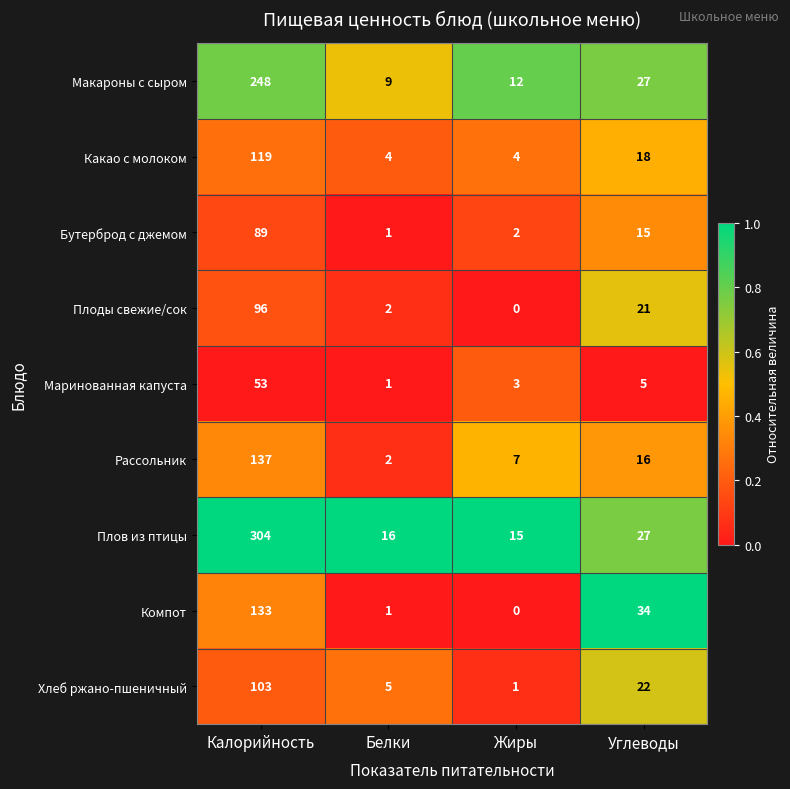

What is the approximate value of Плов из птицы at Жиры?

15